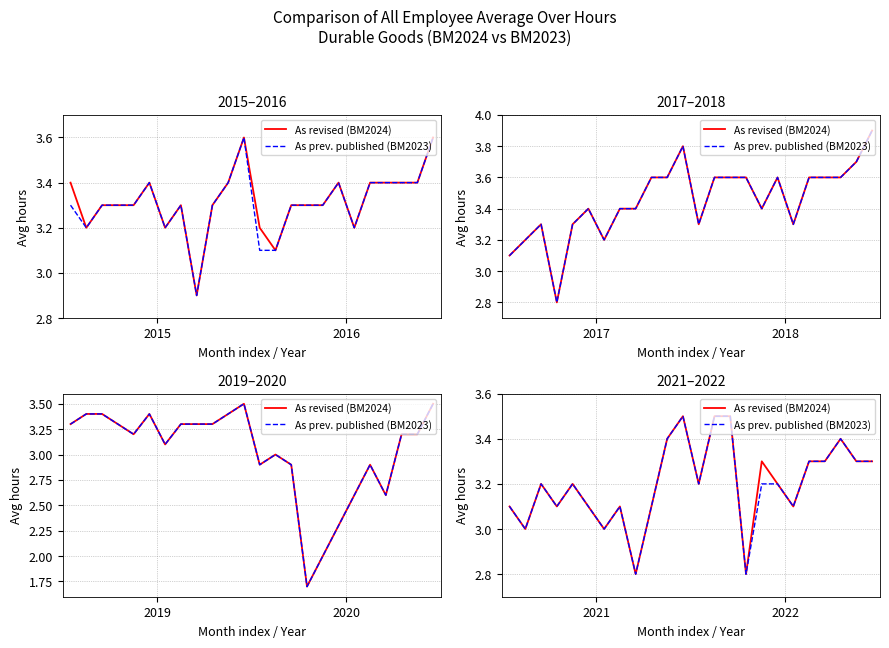

List the series in order of their overall mean, highest first.

As revised (BM2024), As prev. published (BM2023)